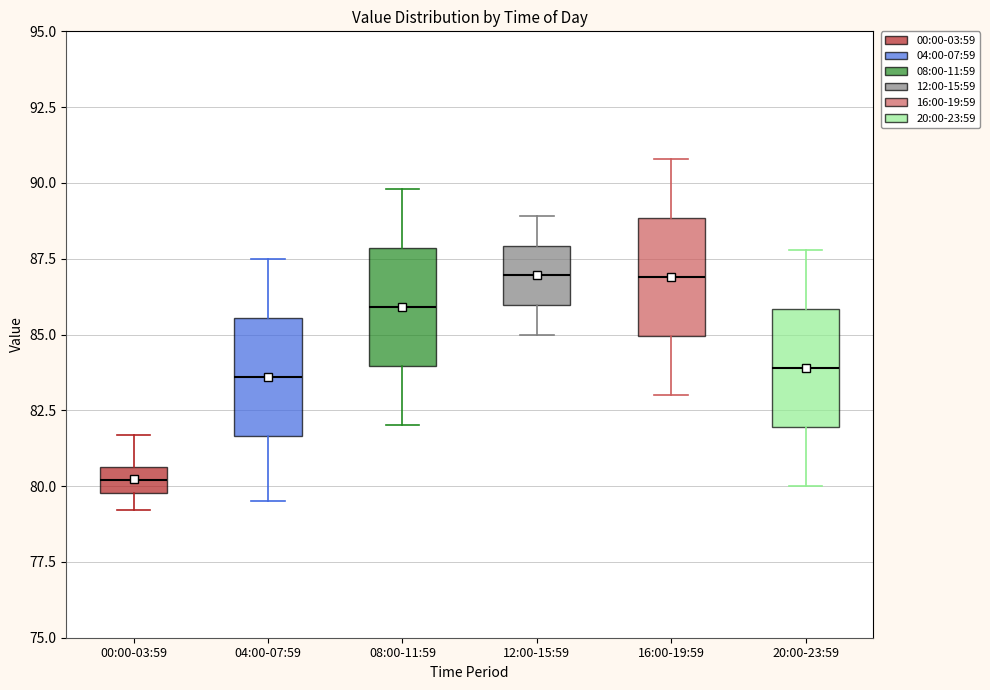

Reading left to right, read every box against the y-axis: the position of its median line, the range the box covers, and the ends of its whiskers. The values are not printed on the chart, so give them approximately, as read against the axis.

00:00-03:59: median 80.0 (inside the box), box 80.0 to 80.5, whiskers 79.0 to 81.5
04:00-07:59: median 83.5, box 81.5 to 85.5, whiskers 79.5 to 87.5
08:00-11:59: median 86.0, box 84.0 to 88.0, whiskers 82.0 to 90.0
12:00-15:59: median 87.0, box 86.0 to 88.0, whiskers 85.0 to 89.0
16:00-19:59: median 87.0, box 85.0 to 89.0, whiskers 83.0 to 91.0
20:00-23:59: median 84.0, box 82.0 to 86.0, whiskers 80.0 to 88.0